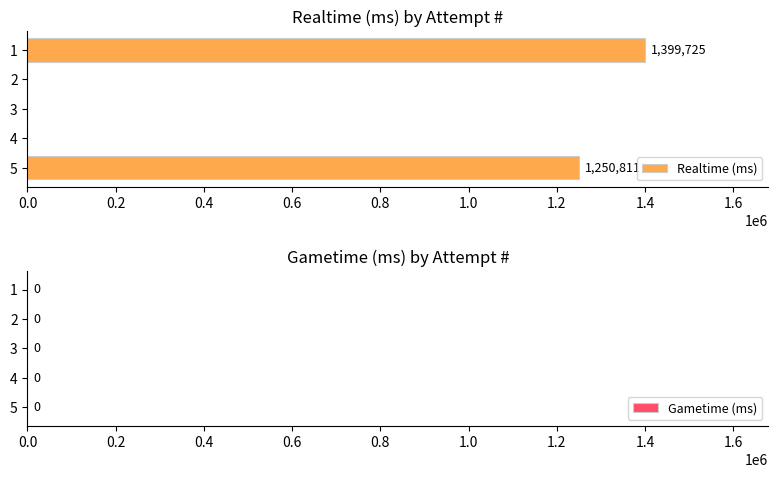

Approximately how many times larger is the value at 5 compared to 1?

0.9